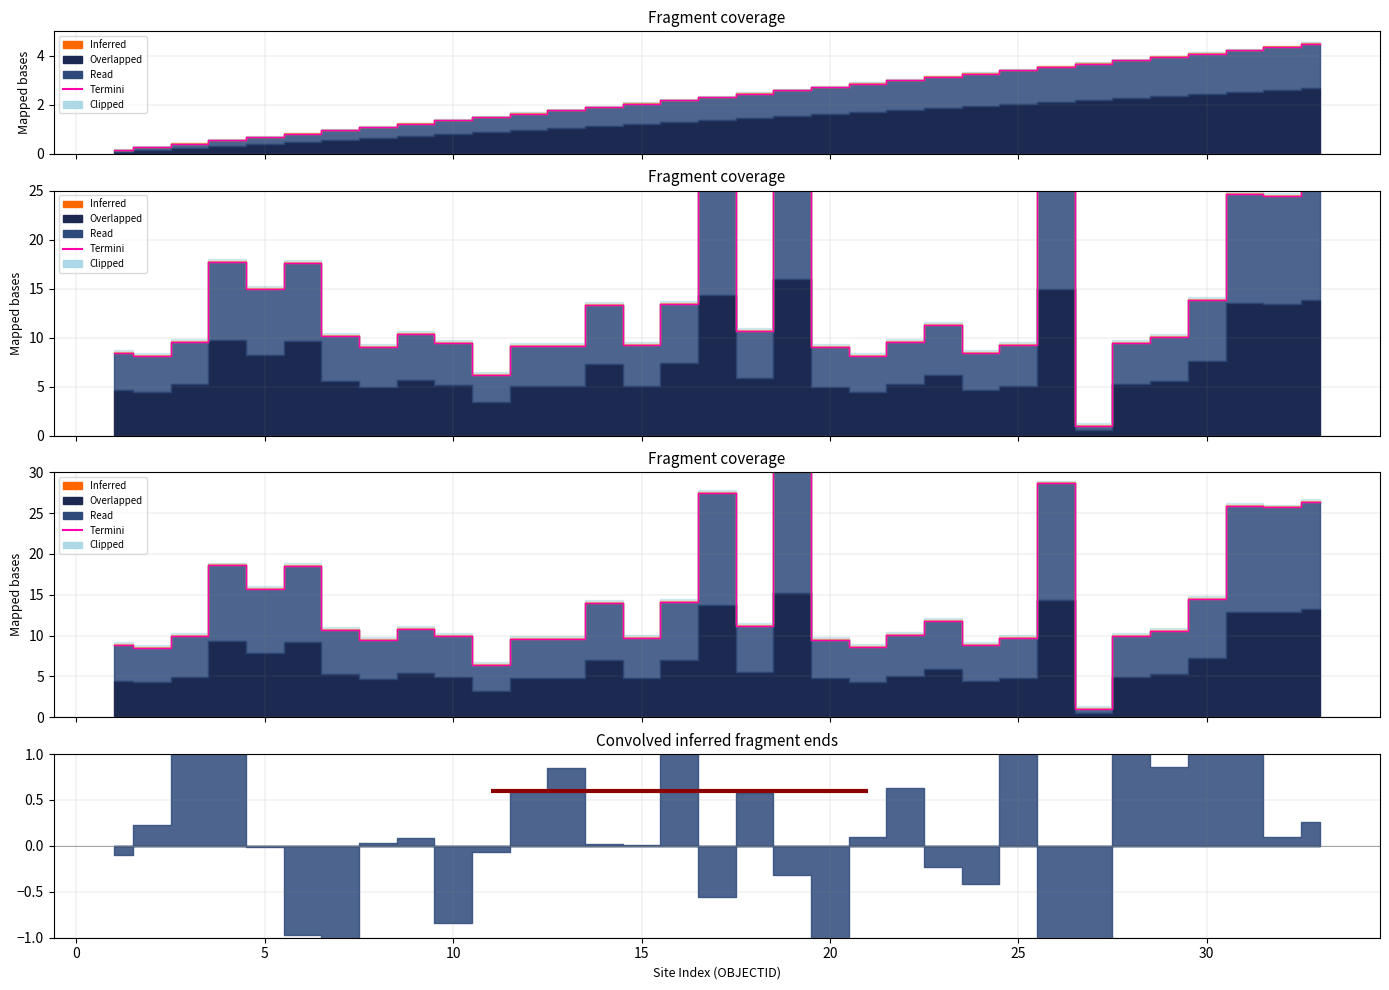

What value does the data have at 25?

28.6